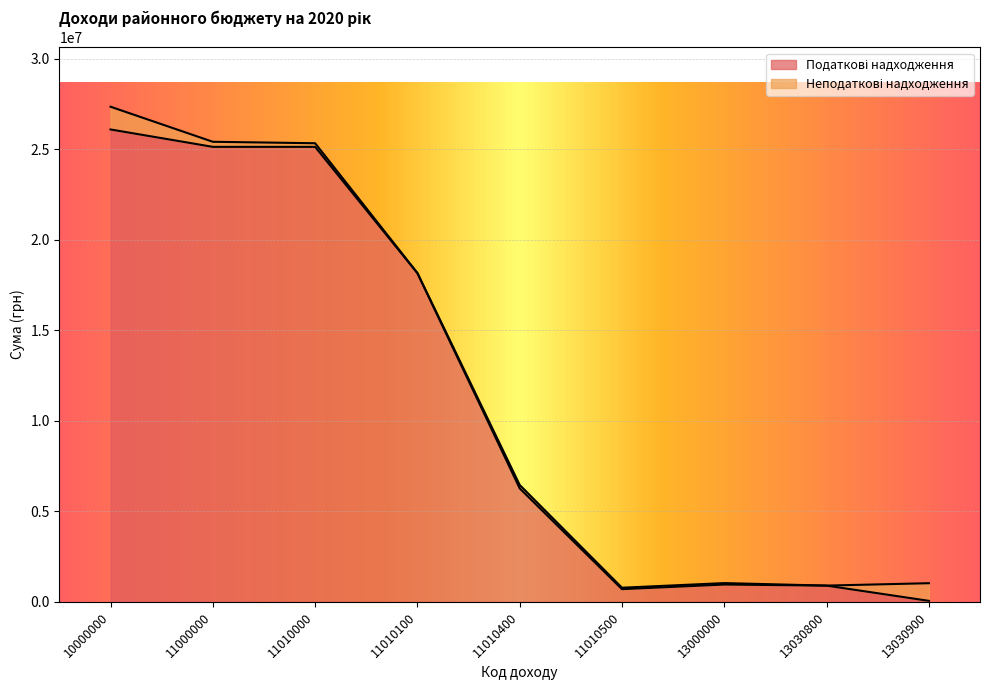

The chart shows a value of 6270000 at 11010400. True or false?

True